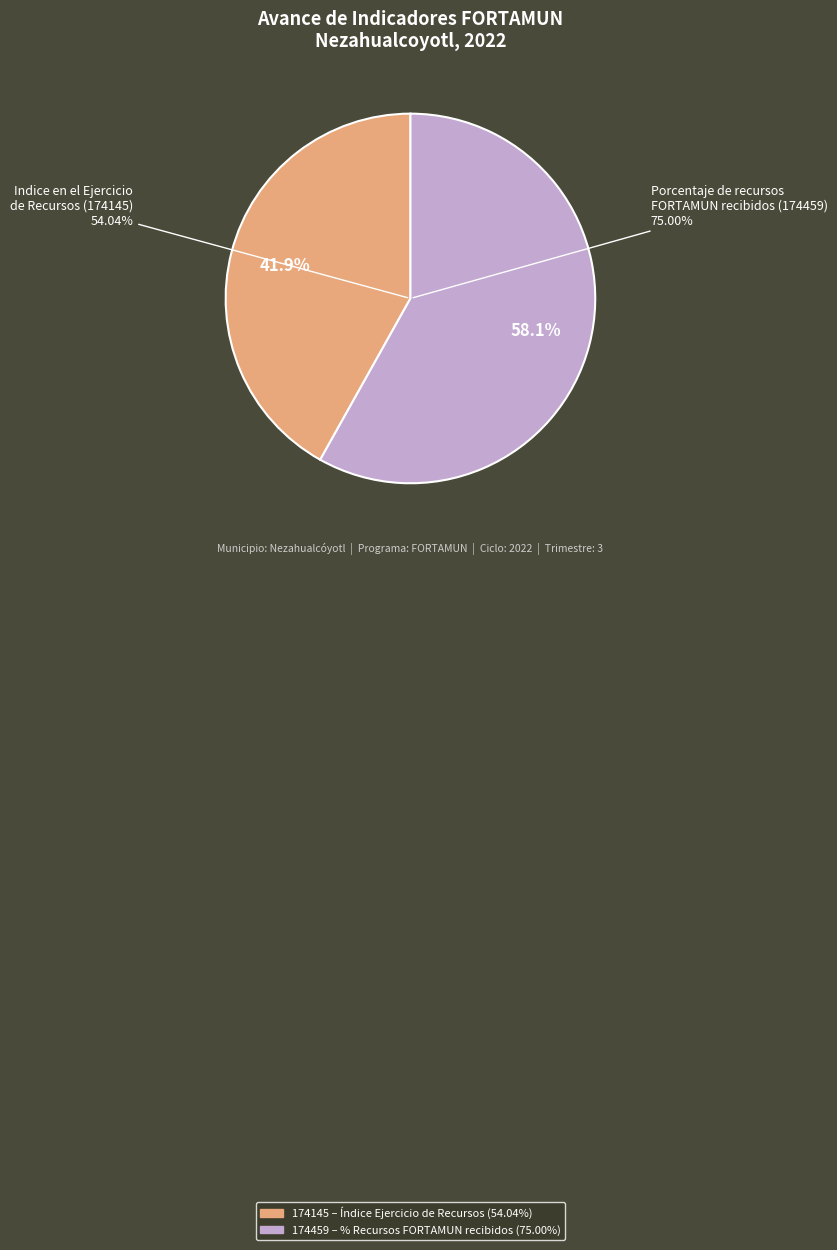

How many slices are in this pie chart?

2